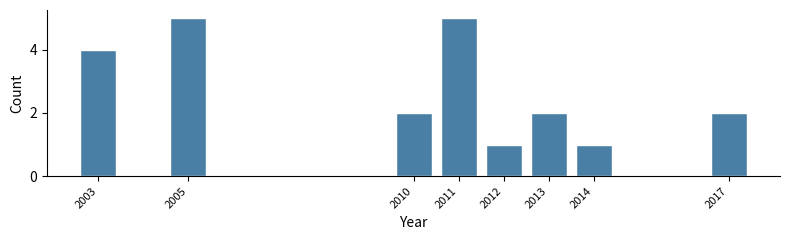

Reading left to right, list all the values displayed in this chart.

2003=4	2005=5	2010=2	2011=5	2012=1	2013=2	2014=1	2017=2